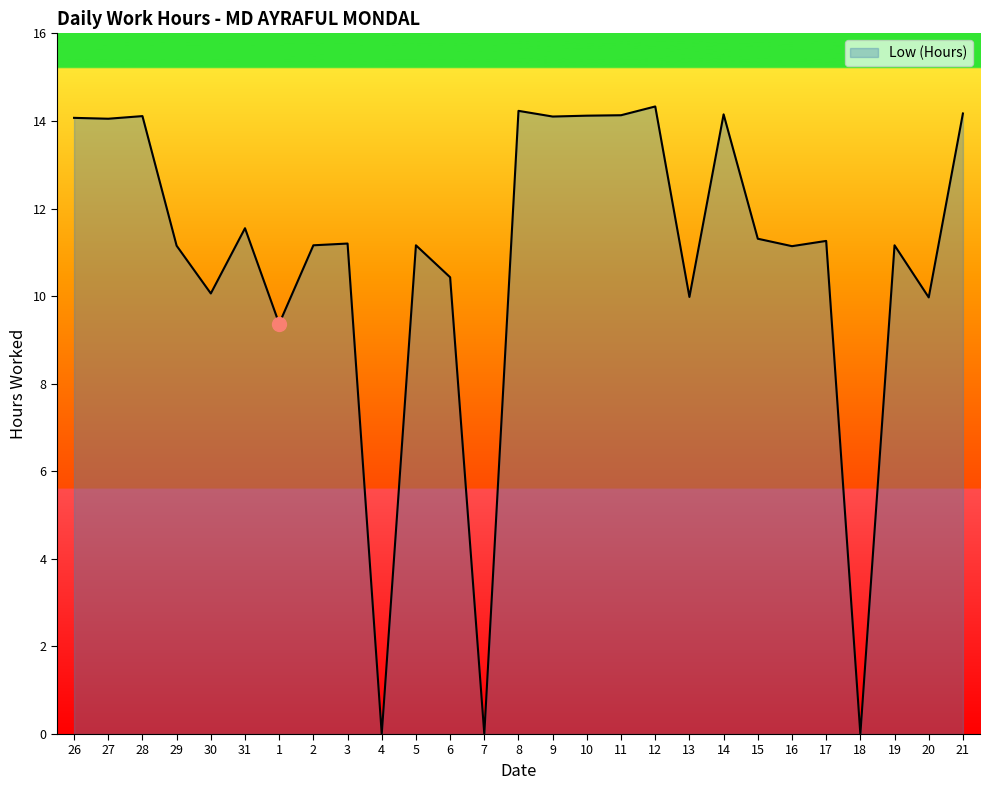

What is the difference between the maximum and minimum values?

14.3